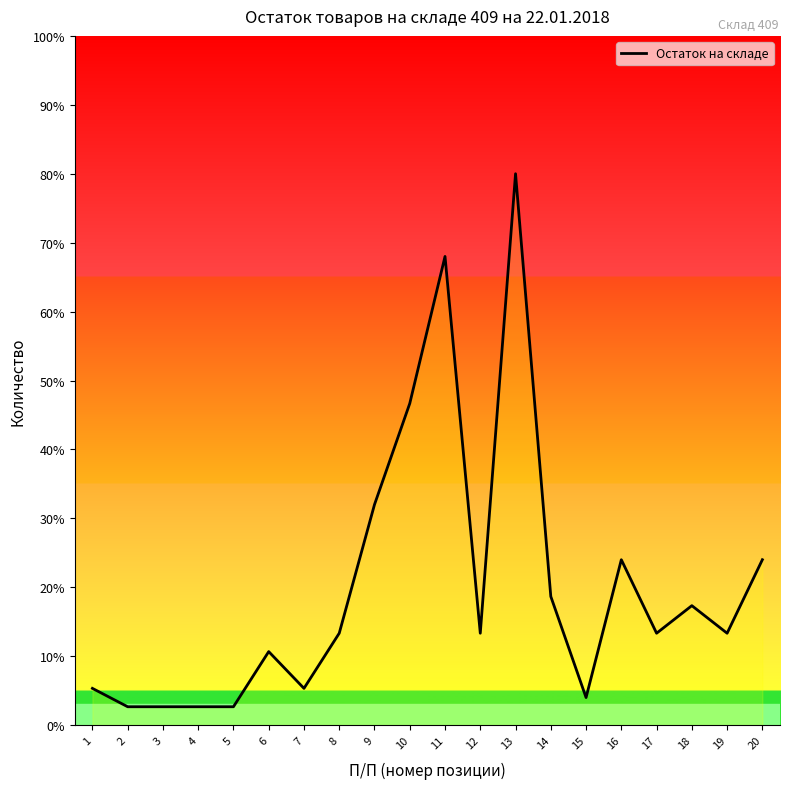

How many points are higher than both their immediate neighbors (excluding endpoints)?

5